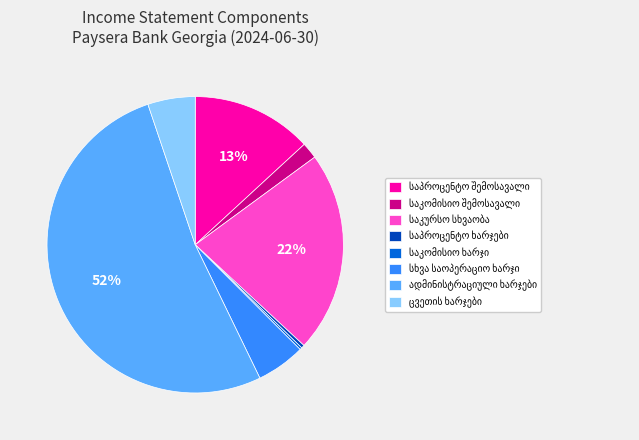

Is there any slice that represents more than half of the pie?

Yes